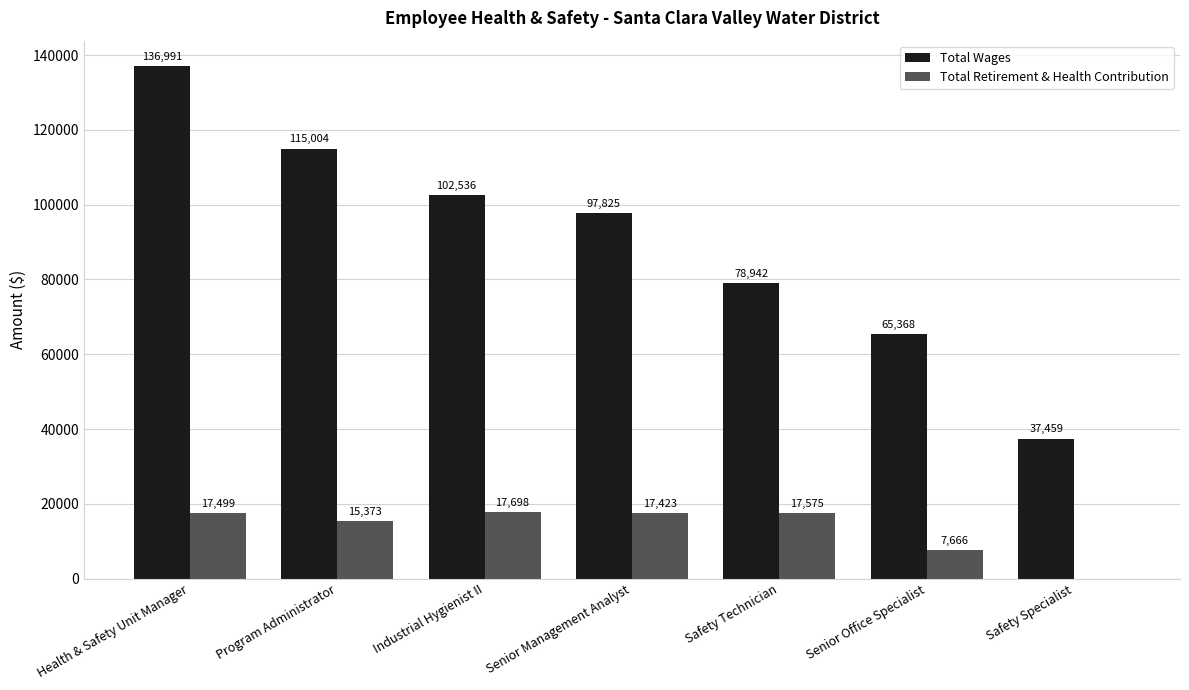

How many distinct data groups are displayed?

2